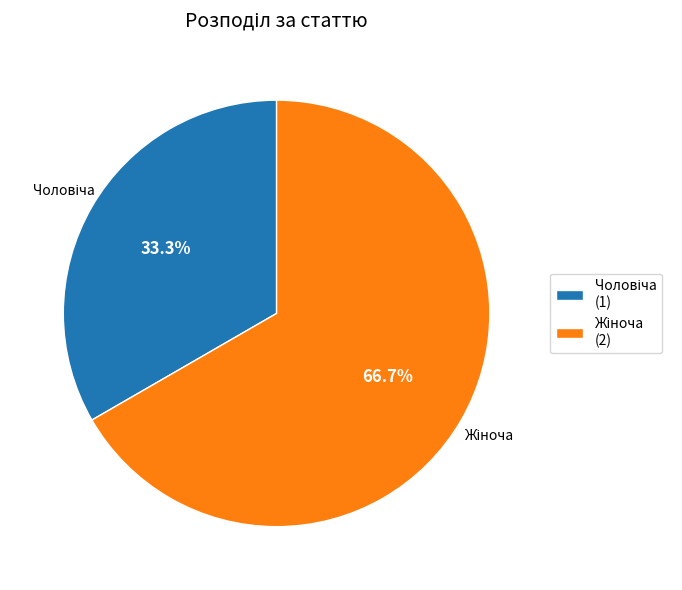

Does any single category account for the majority?

Yes